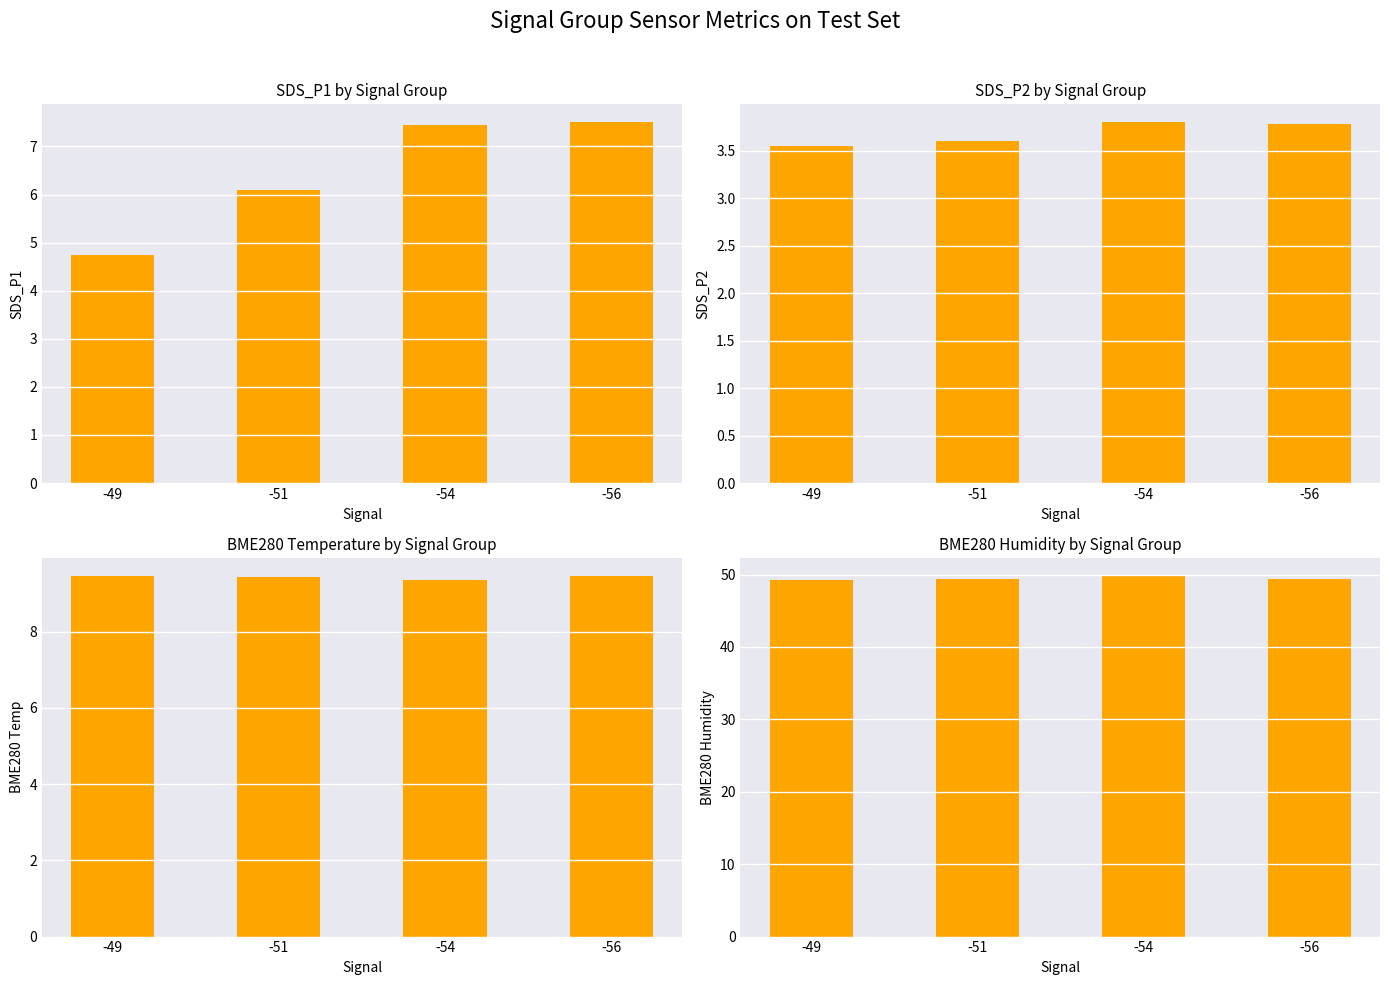

What is the lowest value of the BME280 Temp series?

9.4